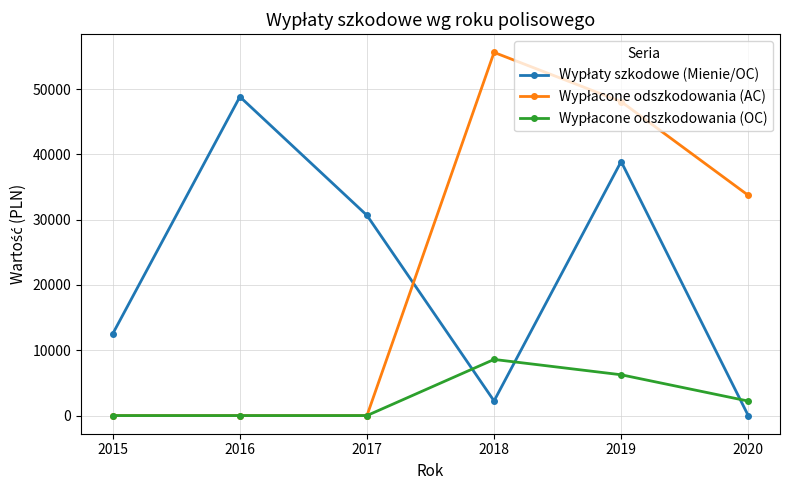

Which label corresponds to the largest value in the chart?

2018